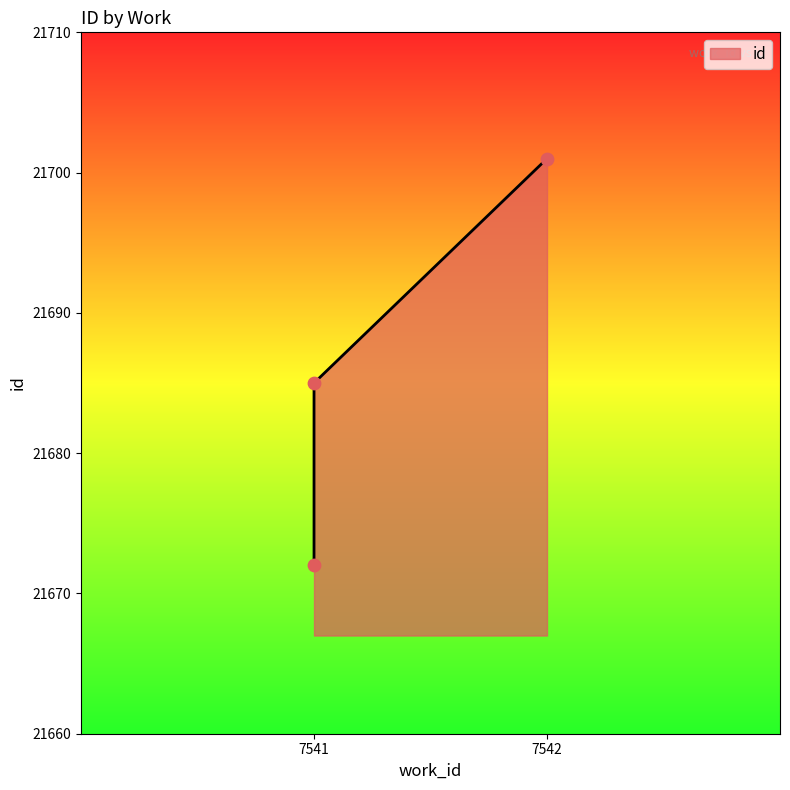

What is the ratio of the value at 7542 to the value at 7541?

1.0